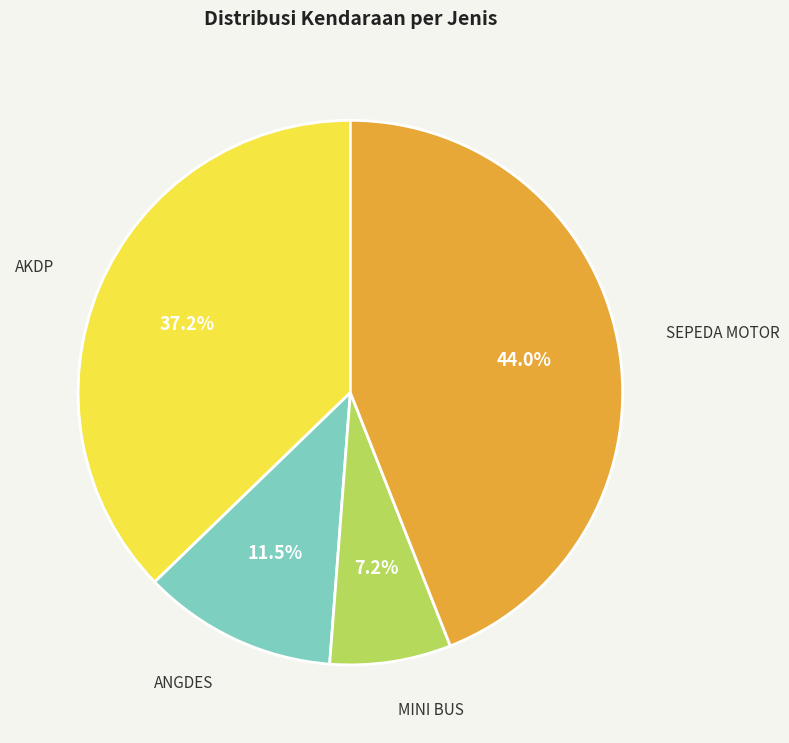

Is there any slice that represents more than half of the pie?

No